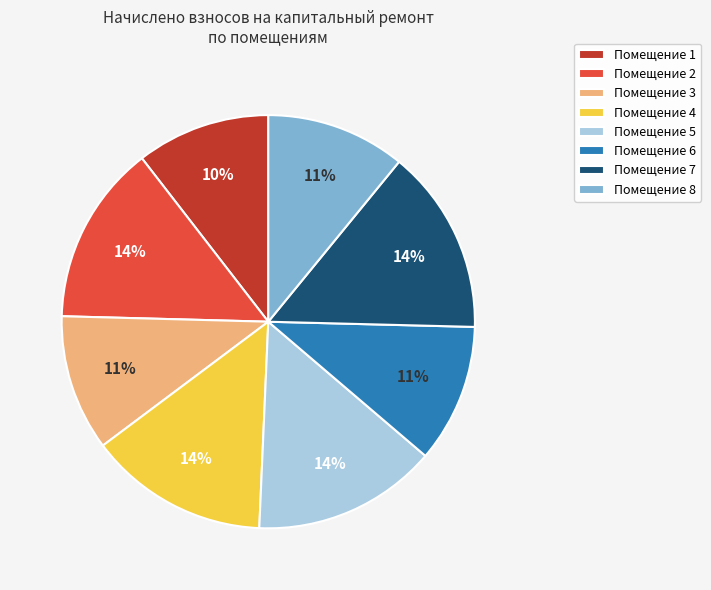

True or false: Помещение 6 accounts for 6% of the total.

False